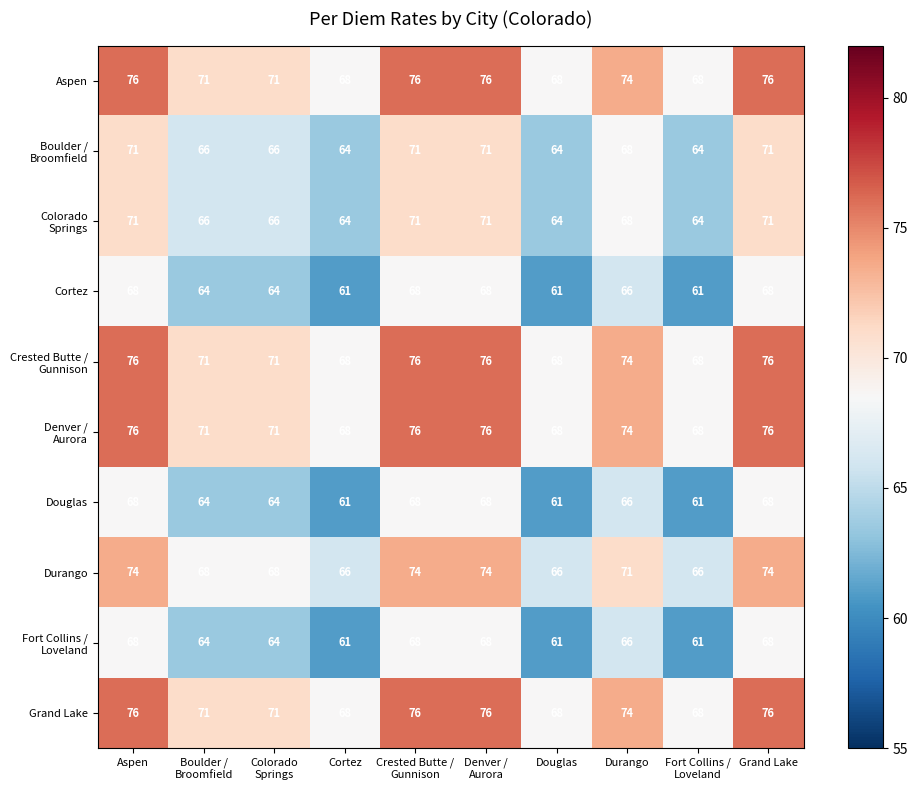

Where does the Durango series first go above 71?

Aspen